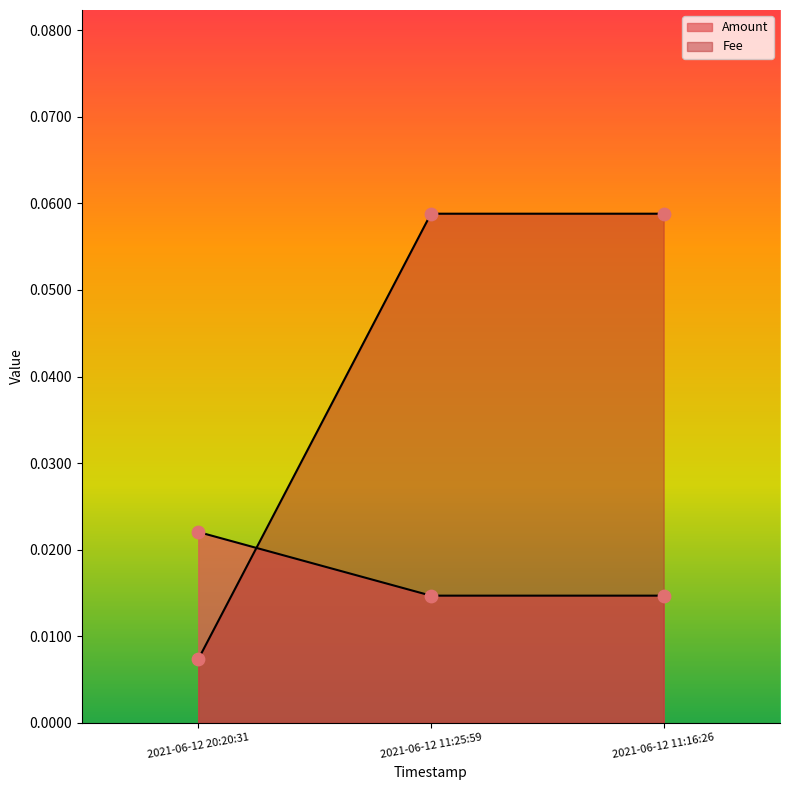

Which series contains the highest Y value?

Fee